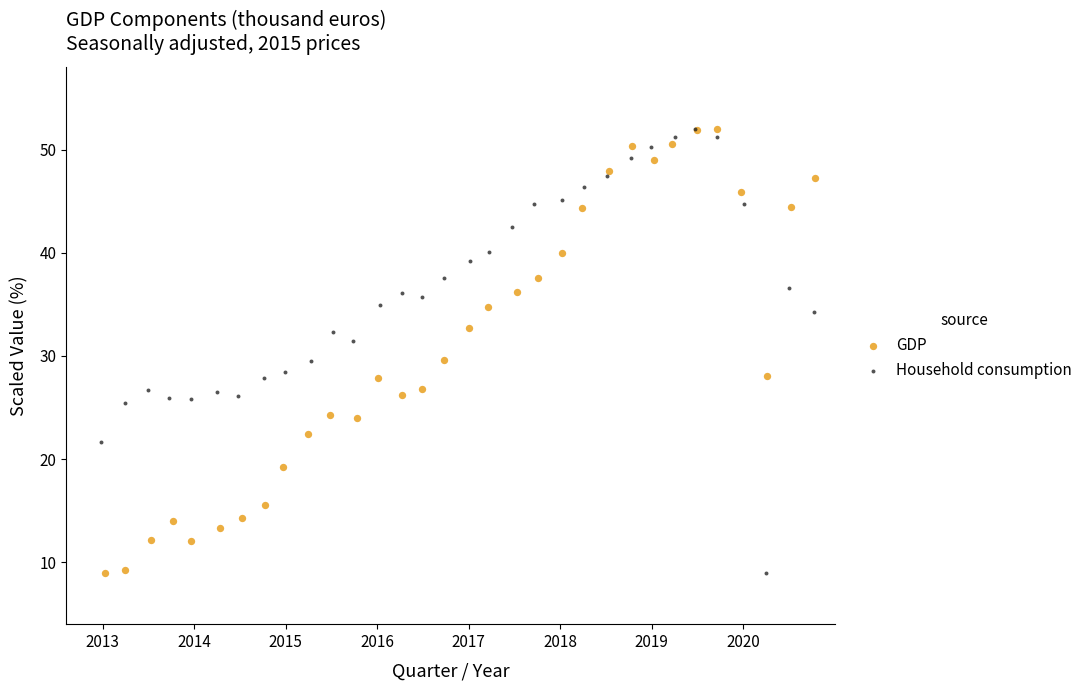

What are all the series names shown in the legend?

GDP, Household consumption